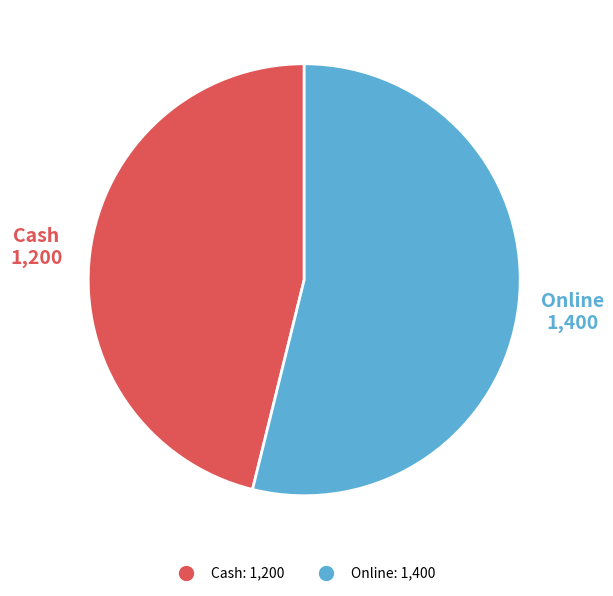

Is the sum of Cash and Online greater than half?

Yes